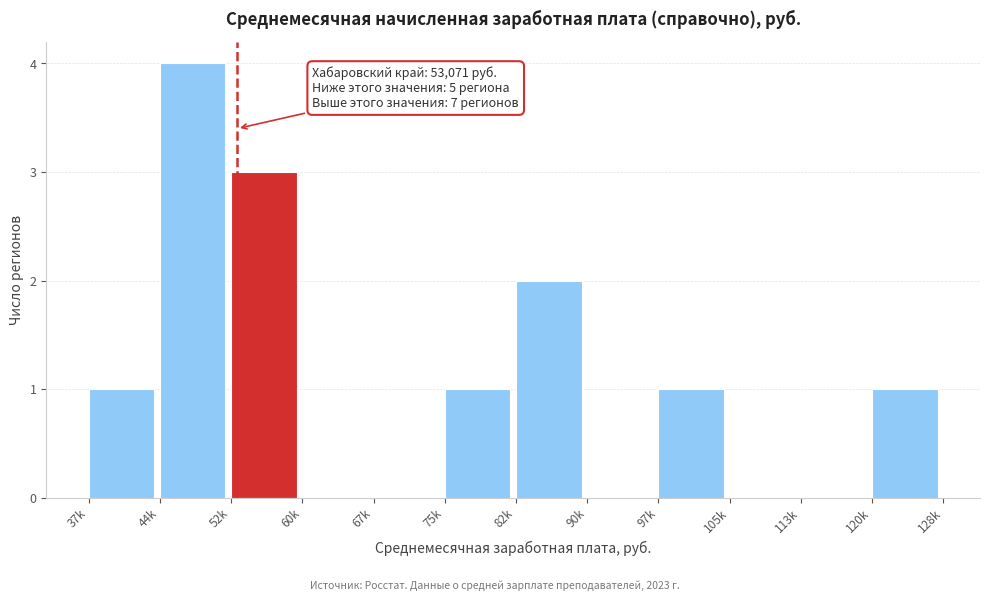

Reading left to right, what are all the values shown in this chart?

37k=1	44k=4	52k=3	60k=0	67k=0	75k=1	82k=2	90k=0	97k=1	105k=0	113k=0	120k=1